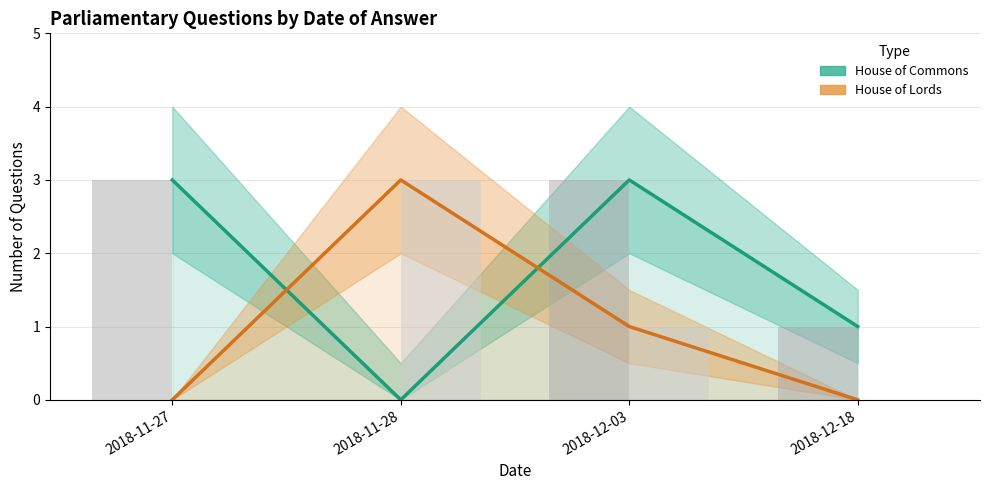

At how many categories does at least one series exceed 1?

3